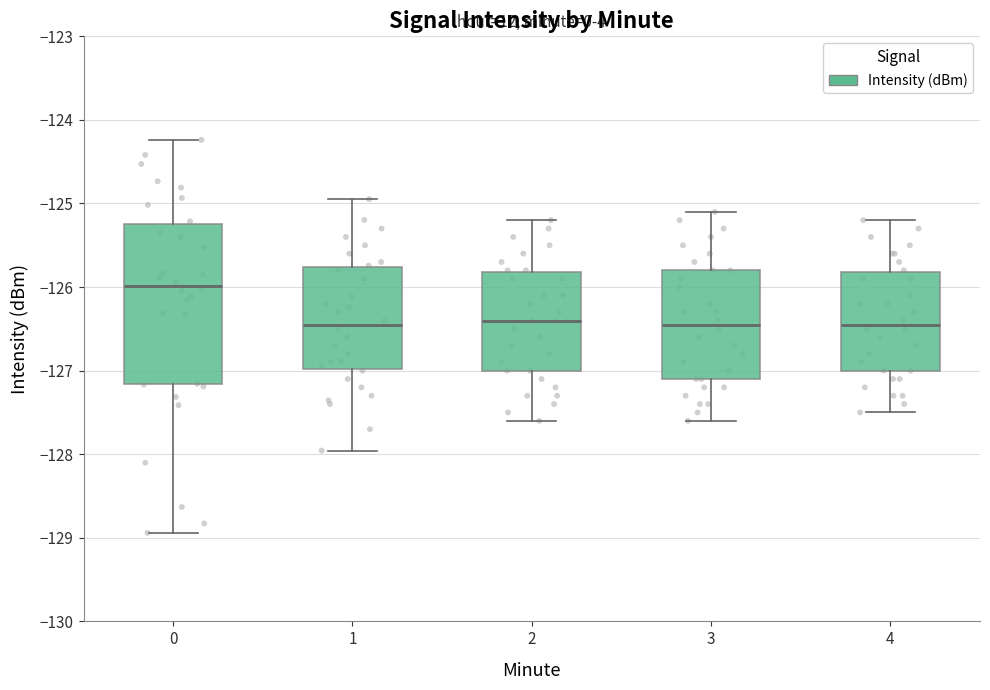

Reading left to right, read every box against the y-axis: the position of its median line, the range the box covers, and the ends of its whiskers. The values are not printed on the chart, so give them approximately, as read against the axis.

0: median -126.0, box -127.2 to -125.2, whiskers -128.9 to -124.2
1: median -126.4, box -127.0 to -125.8, whiskers -128.0 to -124.9
2: median -126.4, box -127.0 to -125.8, whiskers -127.6 to -125.2
3: median -126.4, box -127.1 to -125.8, whiskers -127.6 to -125.1
4: median -126.4, box -127.0 to -125.8, whiskers -127.5 to -125.2